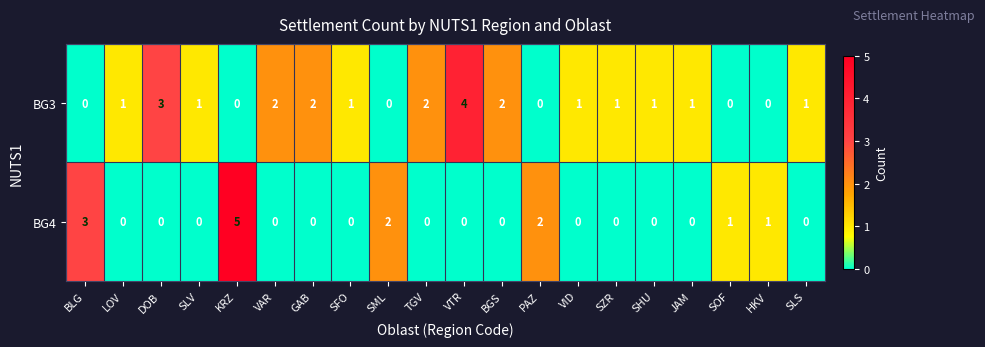

List the series in order of their overall mean, highest first.

BG3, BG4